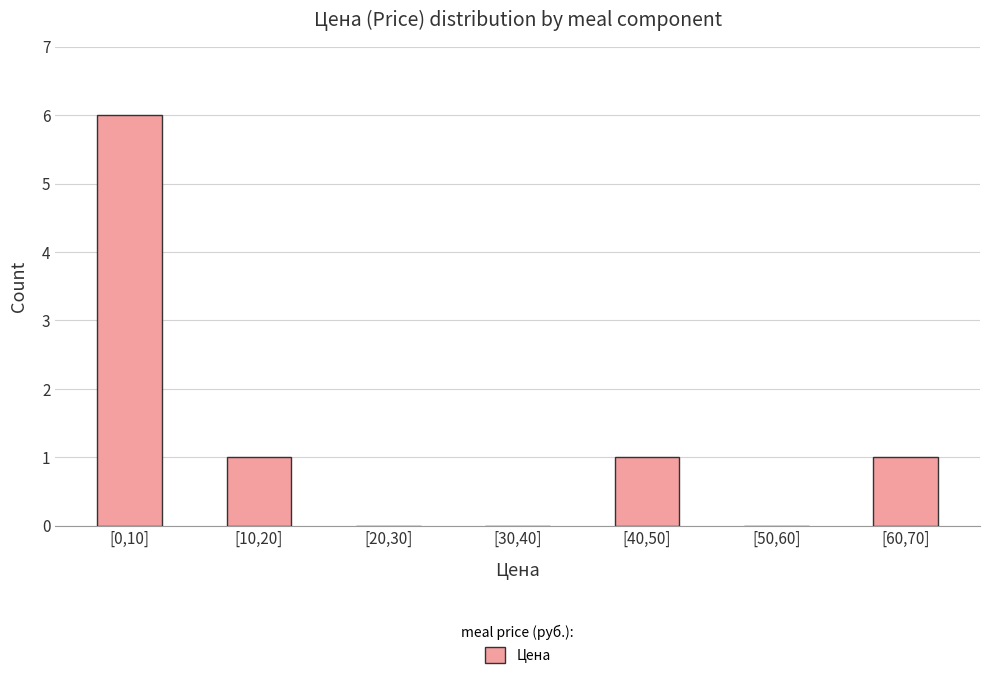

Reading left to right, transcribe all the data shown in this chart.

[0,10]=6	[10,20]=1	[20,30]=0	[30,40]=0	[40,50]=1	[50,60]=0	[60,70]=1